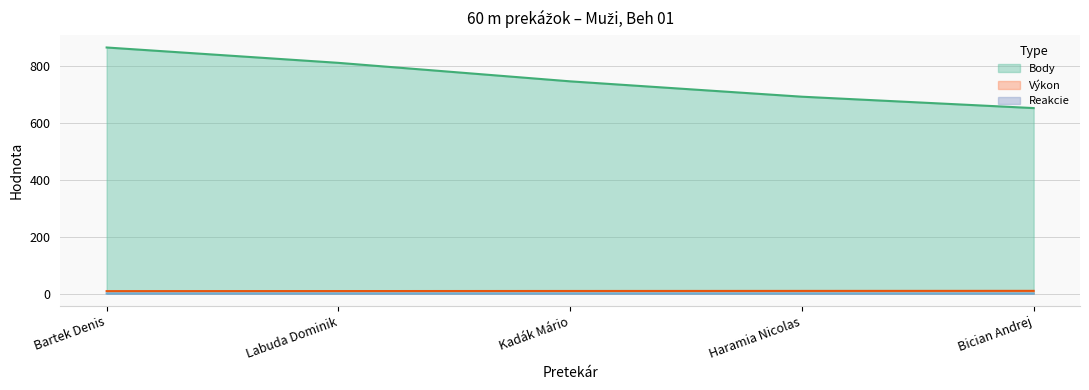

What value does the Reakcie series have at Bician Andrej?

0.2